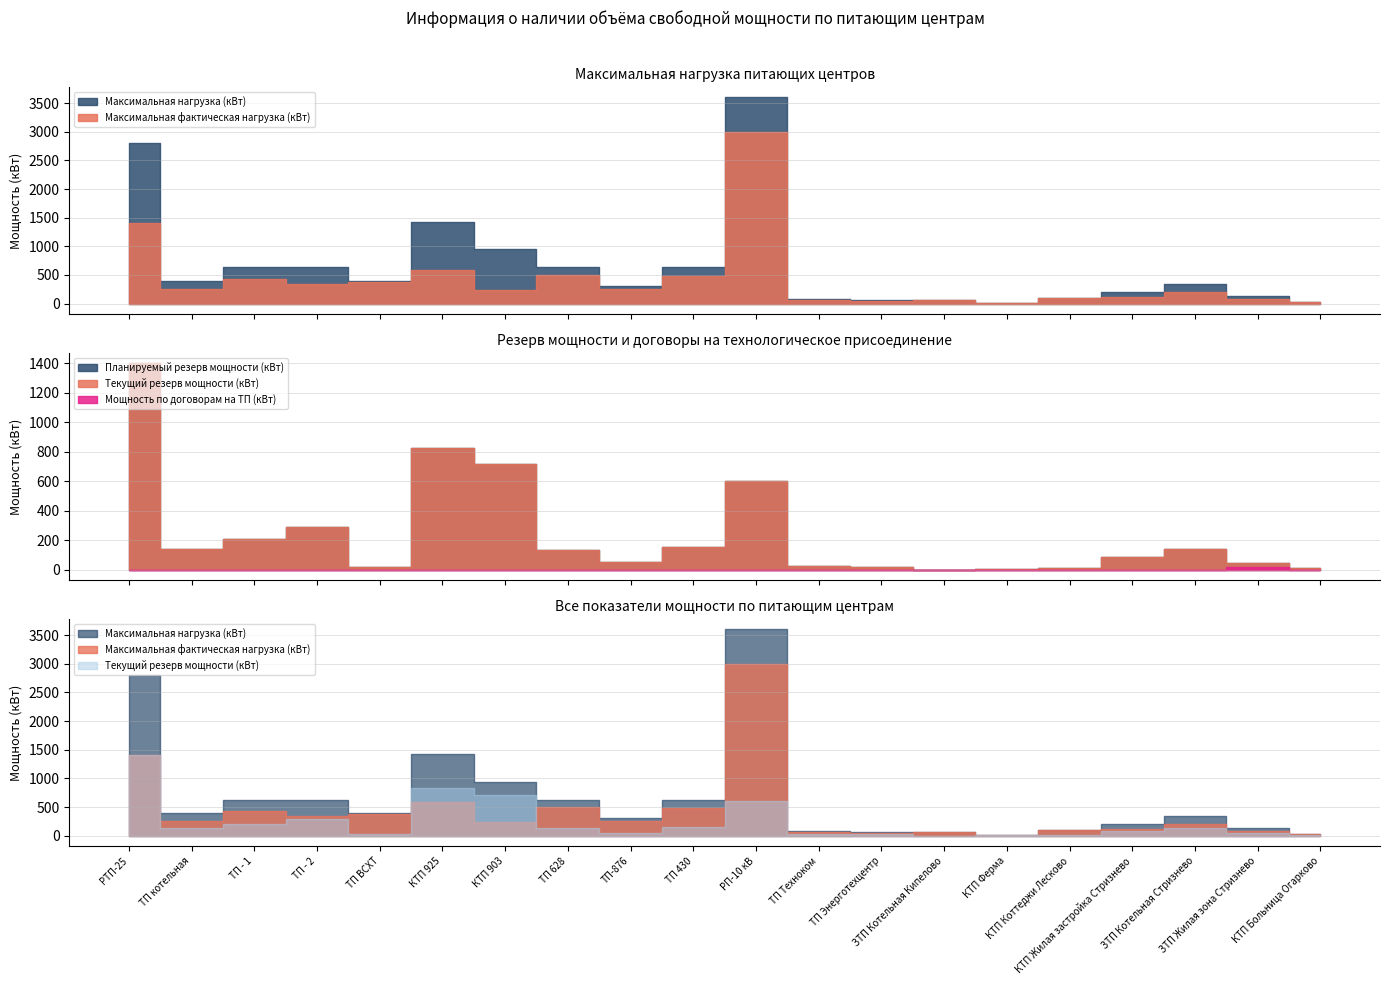

True or false: Текущий резерв мощности (кВт) and Максимальная нагрузка (кВт) intersect in this chart.

False